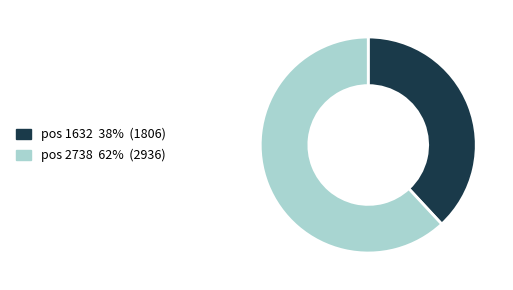

How many segments does this pie chart have?

2